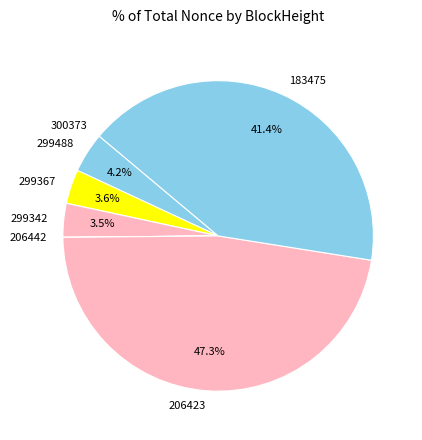

Does 206423 represent more than half of the total?

No